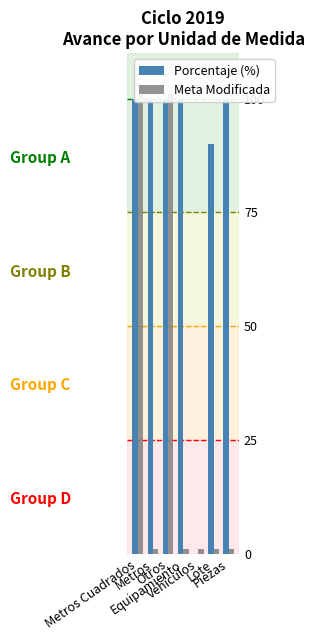

Count the Meta Modificada values in the range 1 to 101.

7